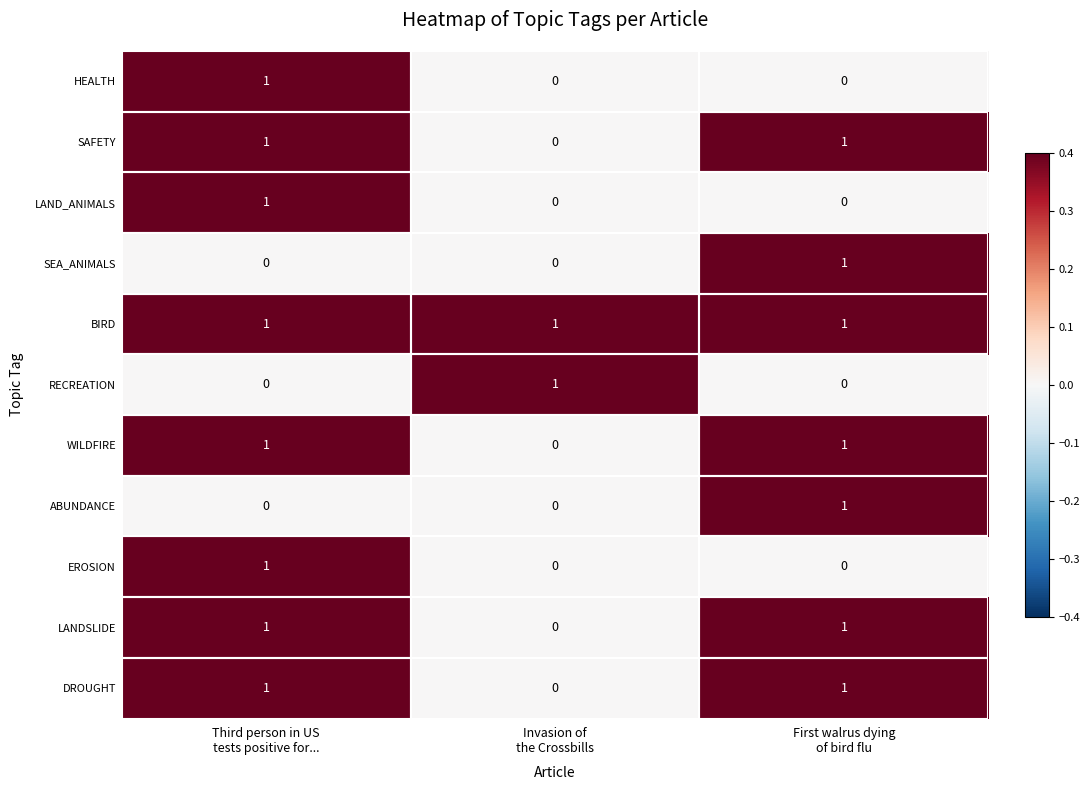

How many LAND_ANIMALS values are between 0 and 1?

3